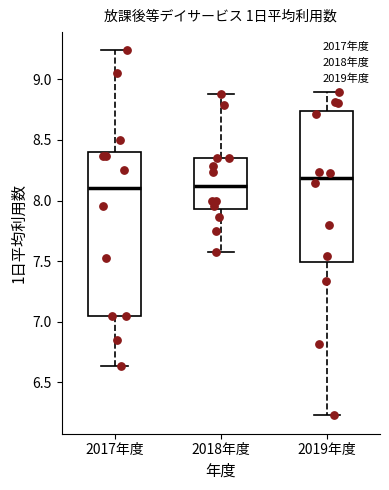

Where does the upper whisker of the box for 2019年度 end on the y-axis? The values are not printed on the chart, so give them approximately, as read against the axis.

8.90